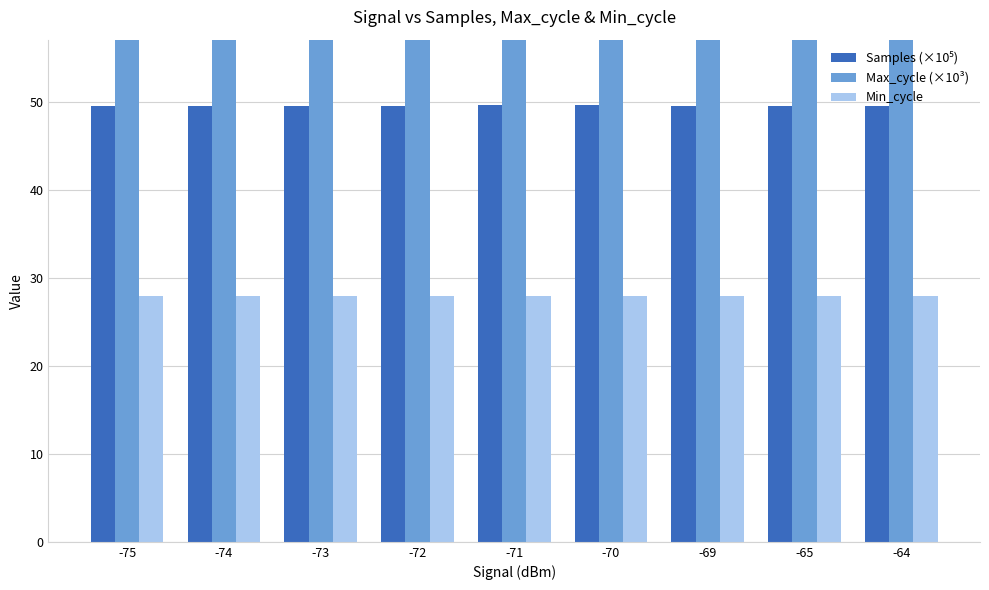

Rank the series by their maximum value, from highest to lowest.

Max_cycle (×10³), Samples (×10⁵), Min_cycle